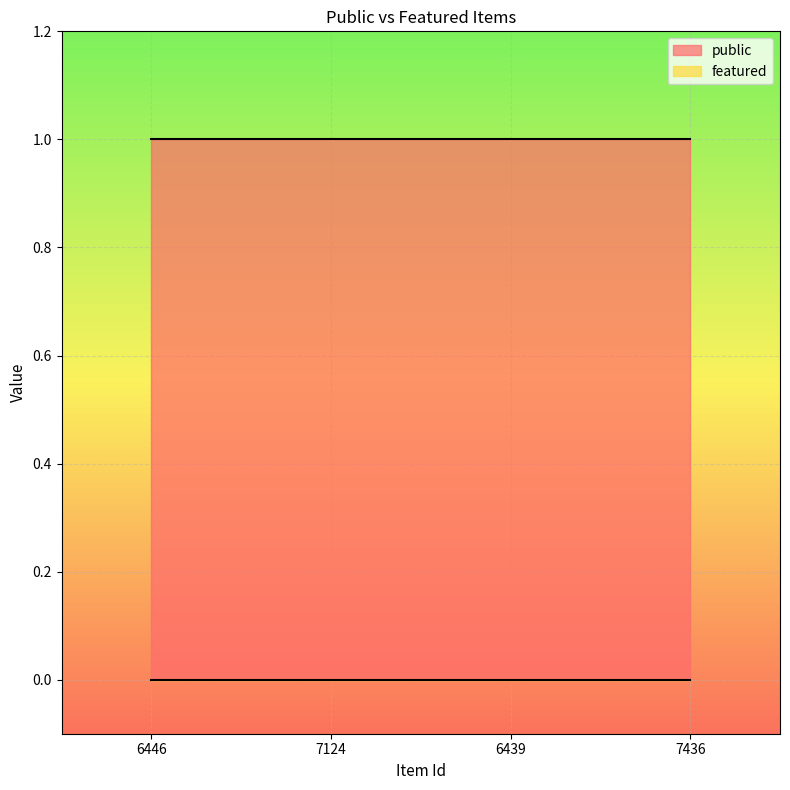

What is the sum of the public values at 6446 and 7124?

2